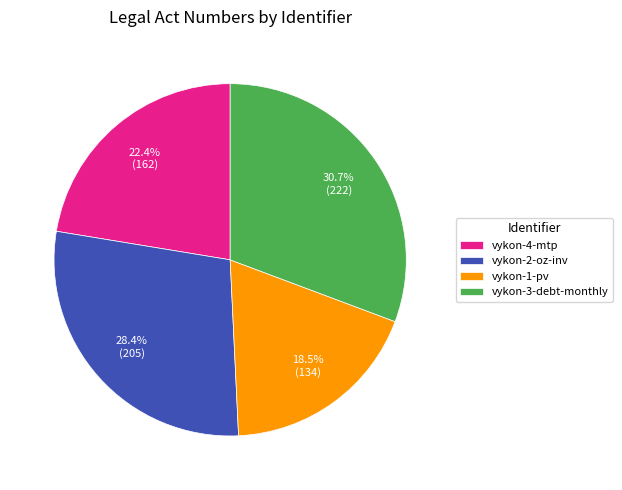

True or false: vykon-1-pv accounts for 6% of the total.

False